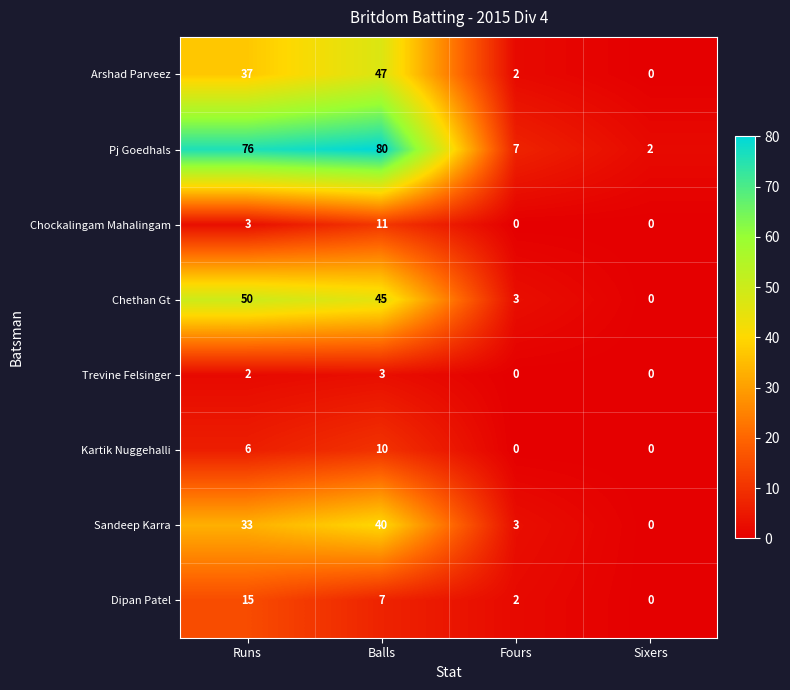

What is the greatest value displayed?

80